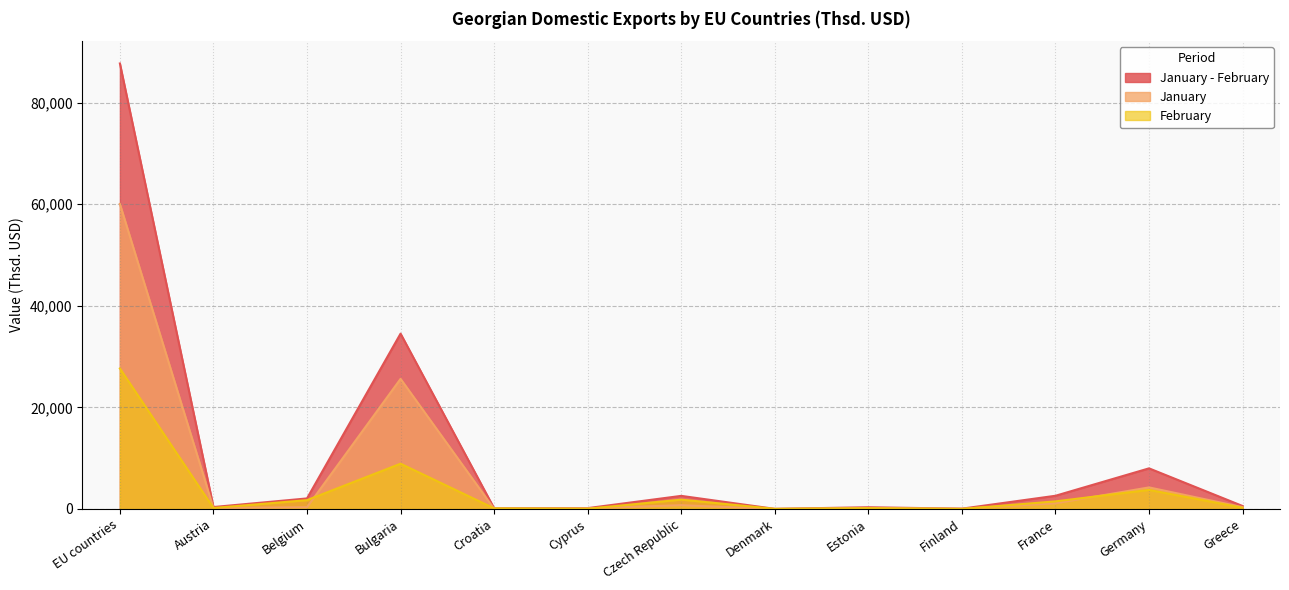

Which label corresponds to the smallest value in the chart?

Finland